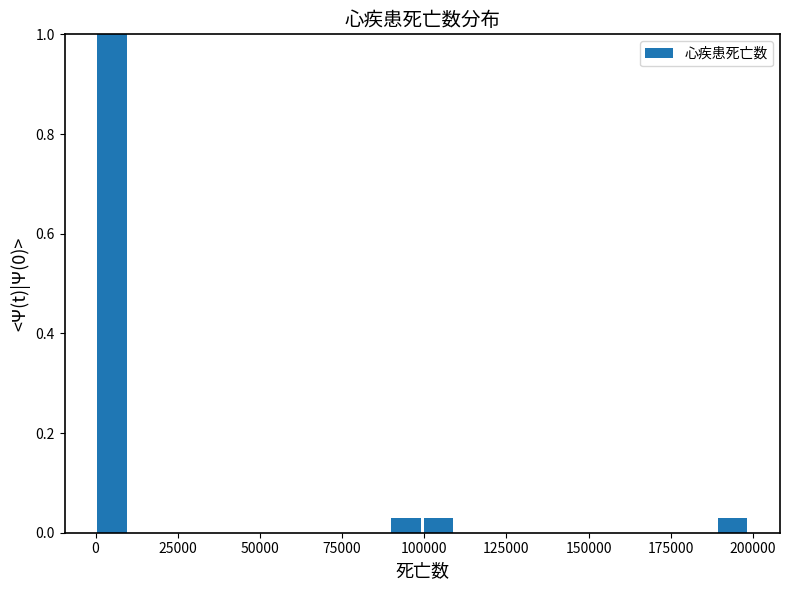

Around what value on the x-axis is the tallest bar? Give the approximate position of its centre, as read against the axis.

5000